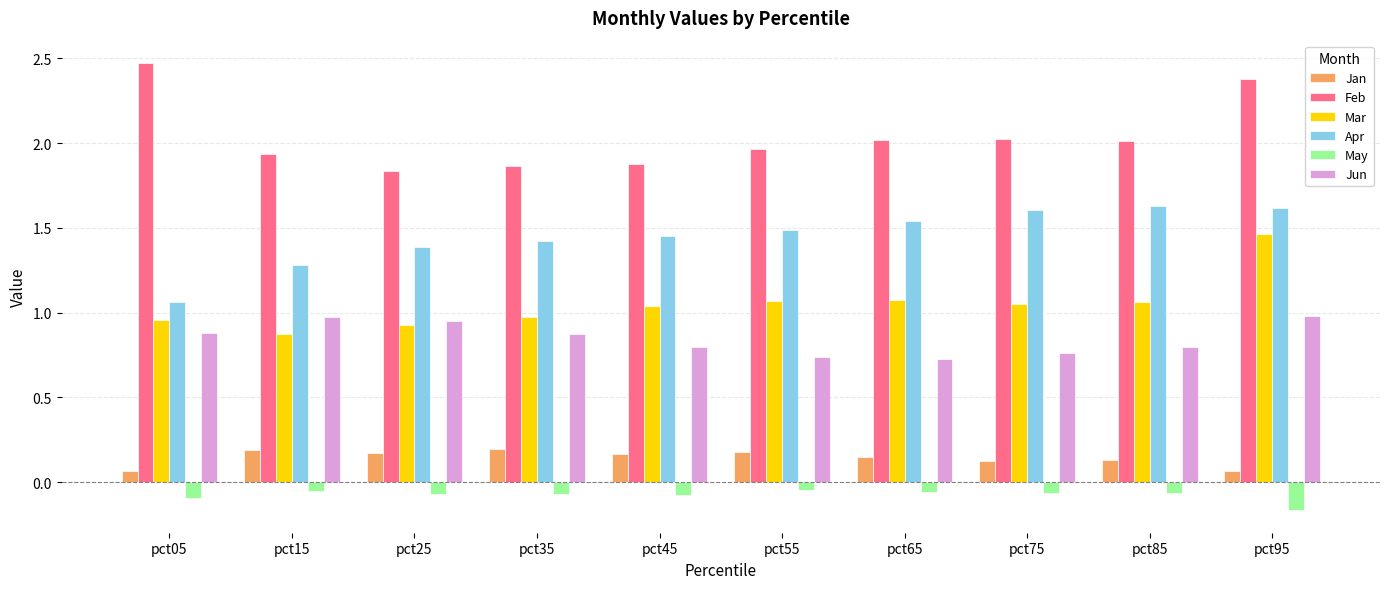

What is the difference between the maximum and second lowest values in the Feb series?

0.6